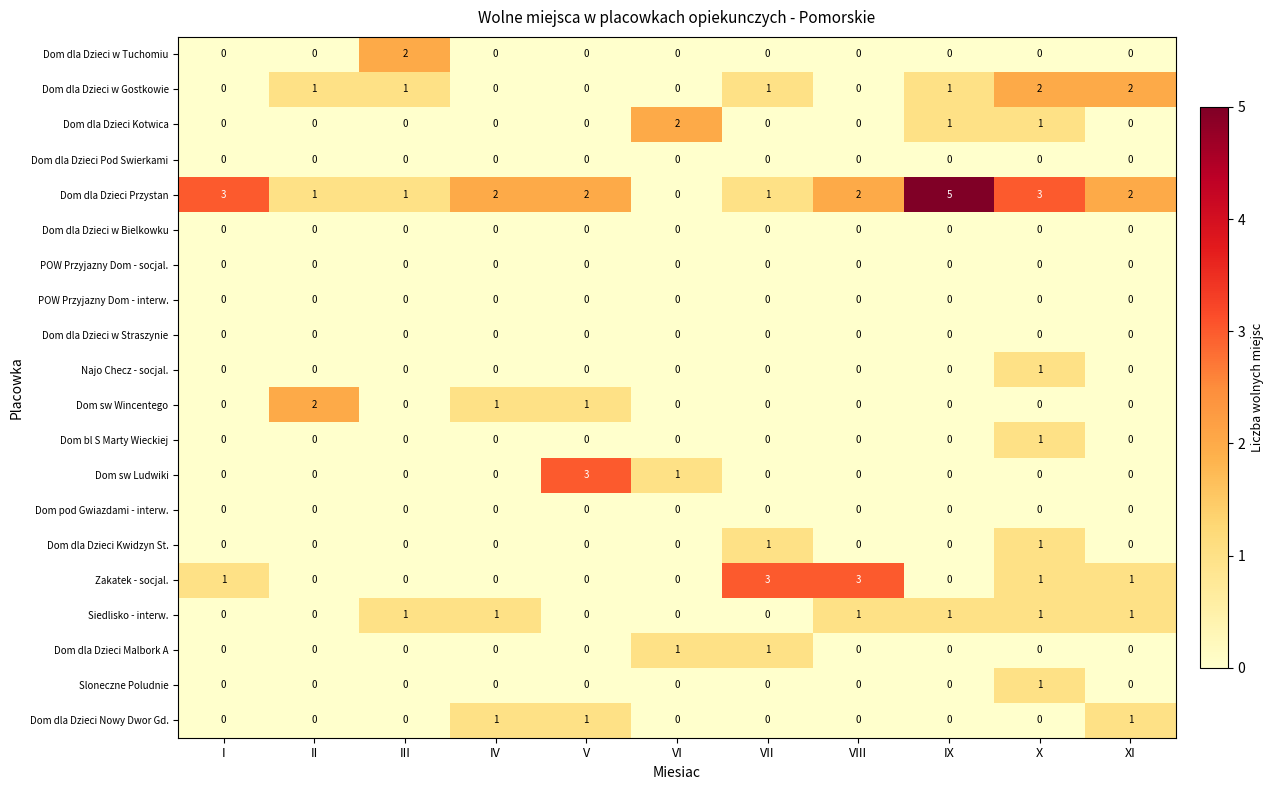

The value of Dom sw Ludwiki at XI is 1. True or false?

False